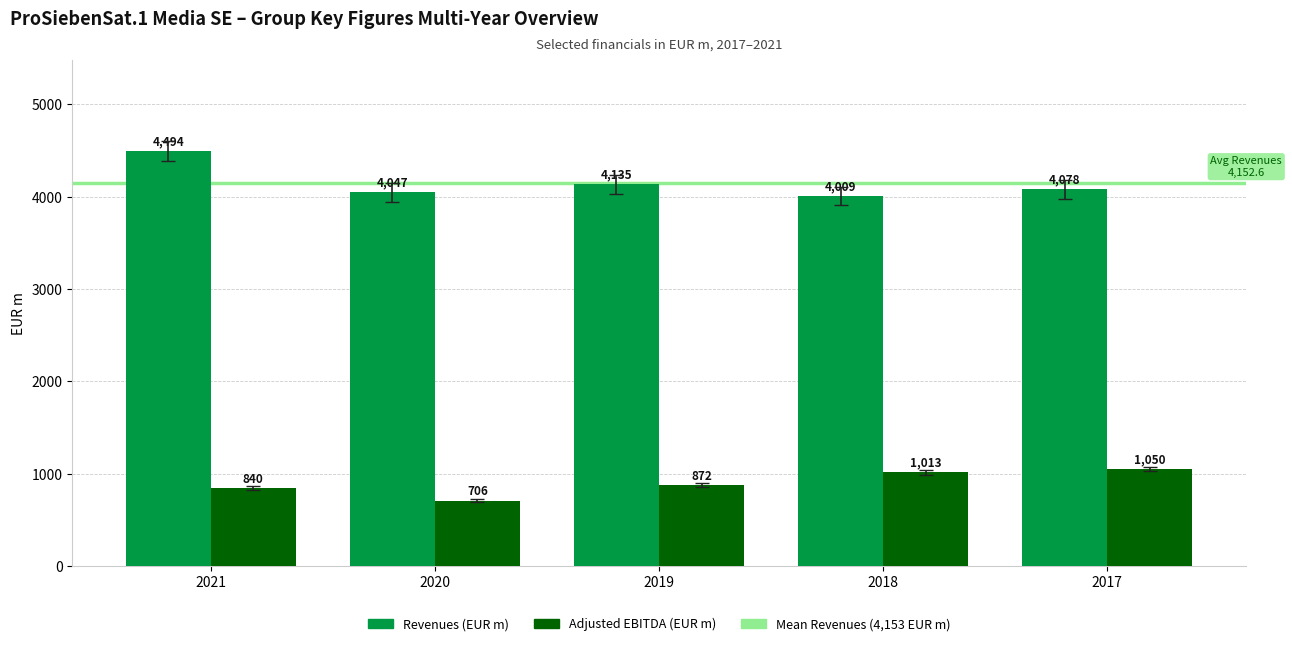

How many bars are there in each group?

2